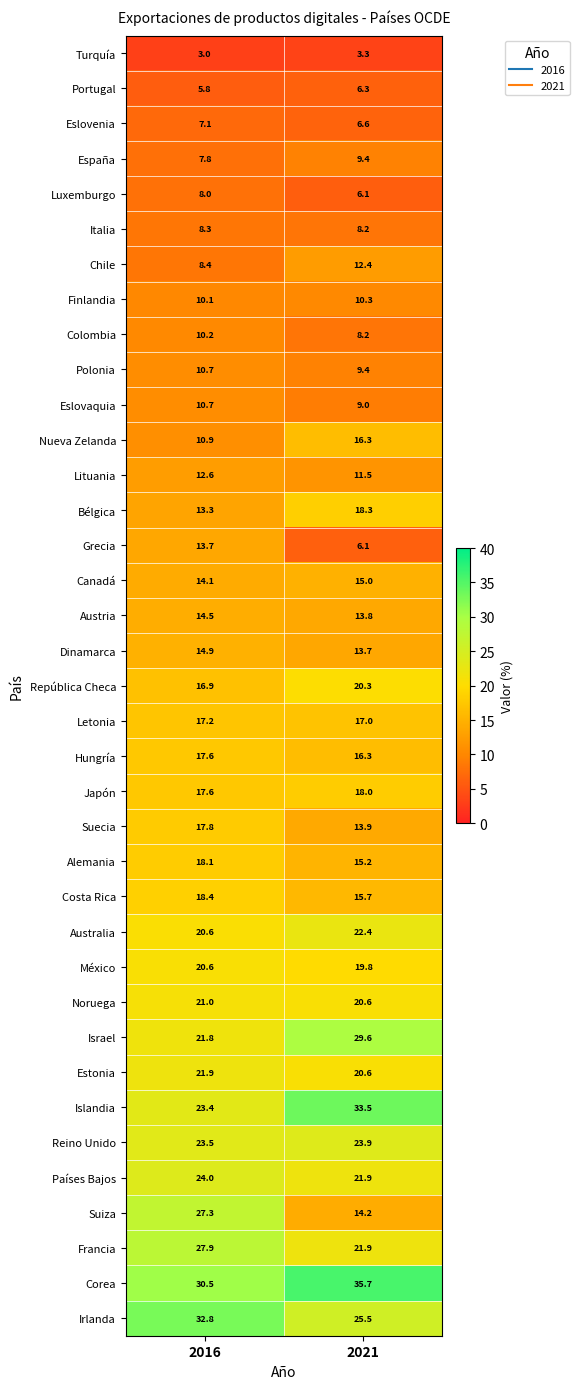

What is the difference between the Eslovaquia values at 2016 and 2021?

1.7